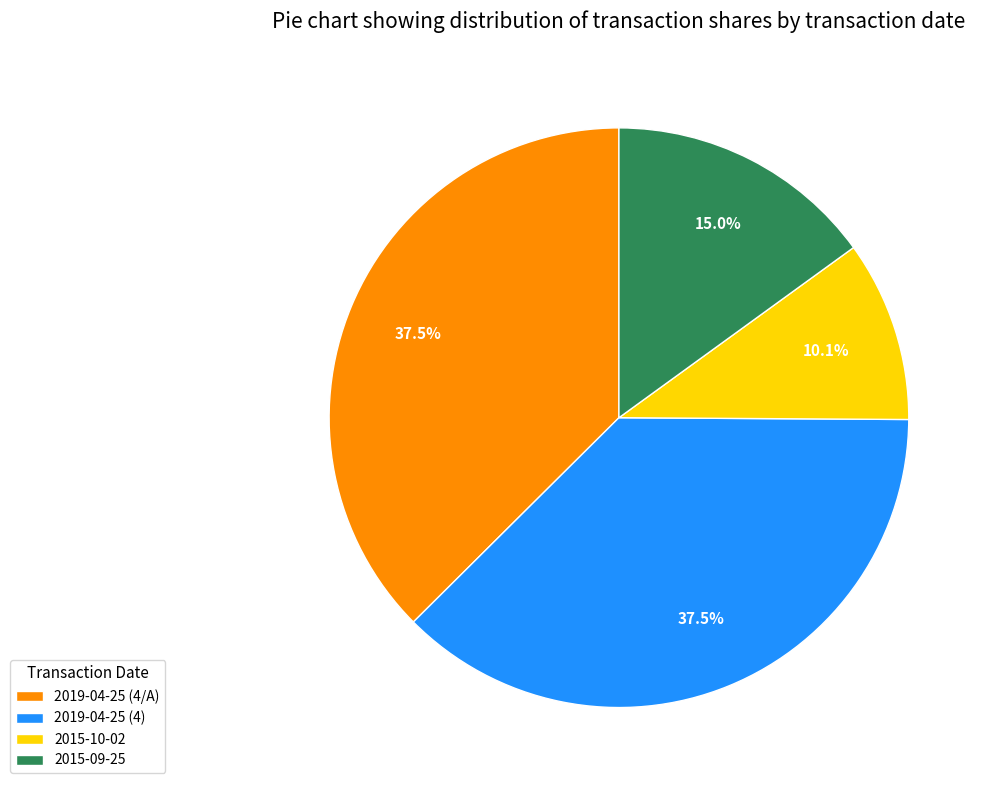

What portion of the pie excludes 2019-04-25 (4/A)?

62.5%